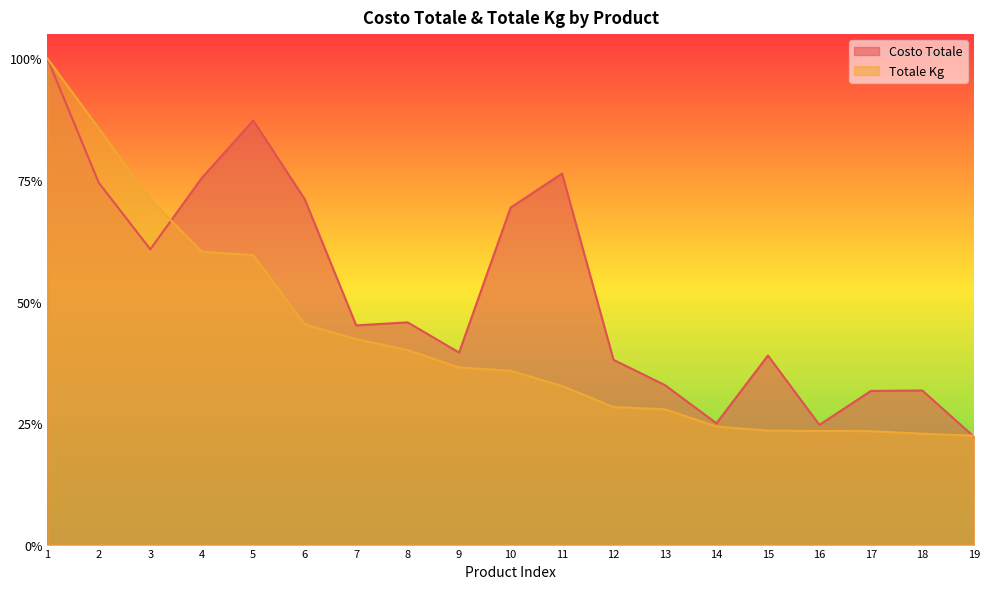

Does the chart display data point markers on the line(s)?

No